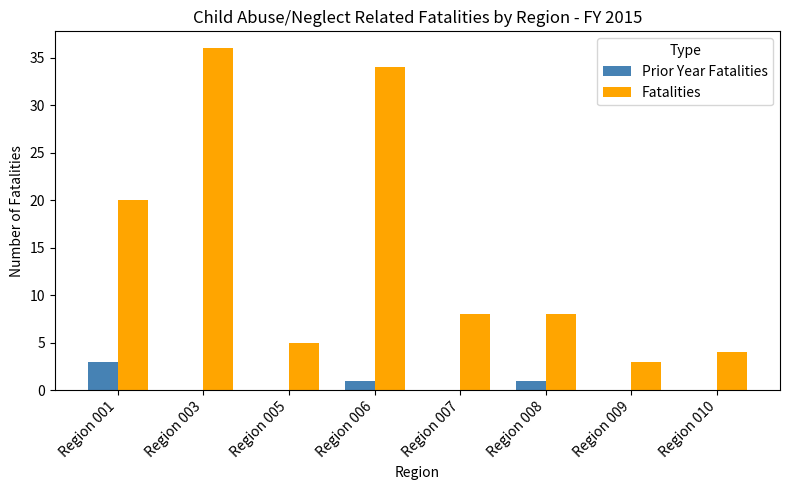

What is the spread (max minus min) of values at Region 005?

5